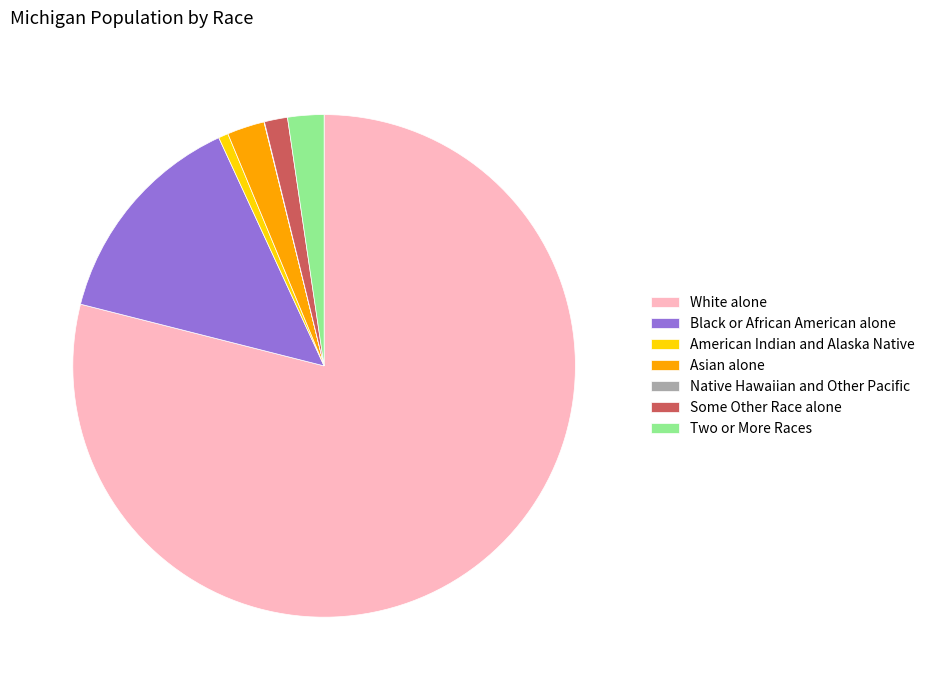

Which has a higher value, Two or More Races or American Indian and Alaska Native?

Two or More Races